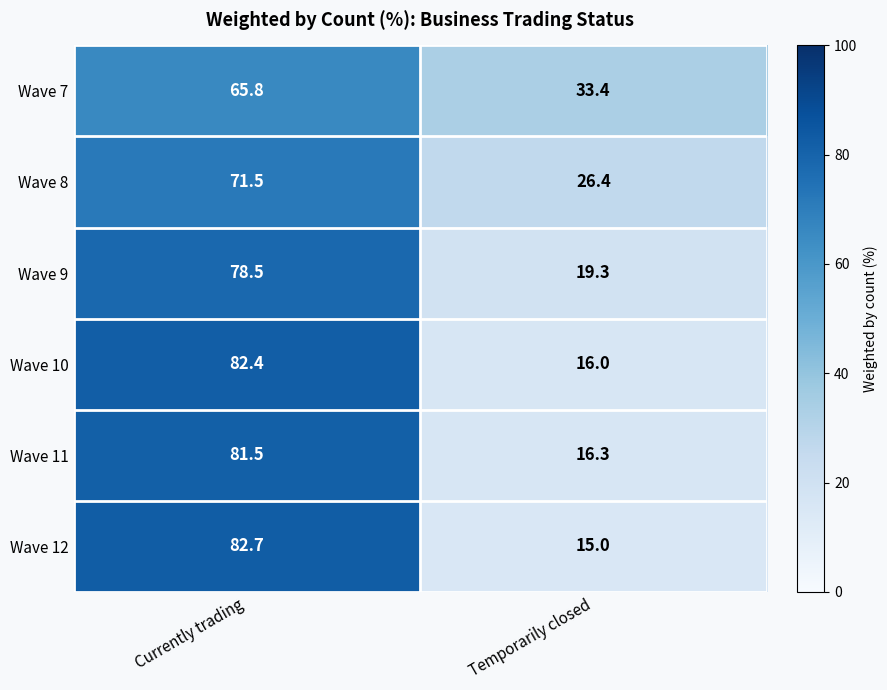

Between Currently trading and Temporarily closed, which series saw the biggest shift?

Wave 12